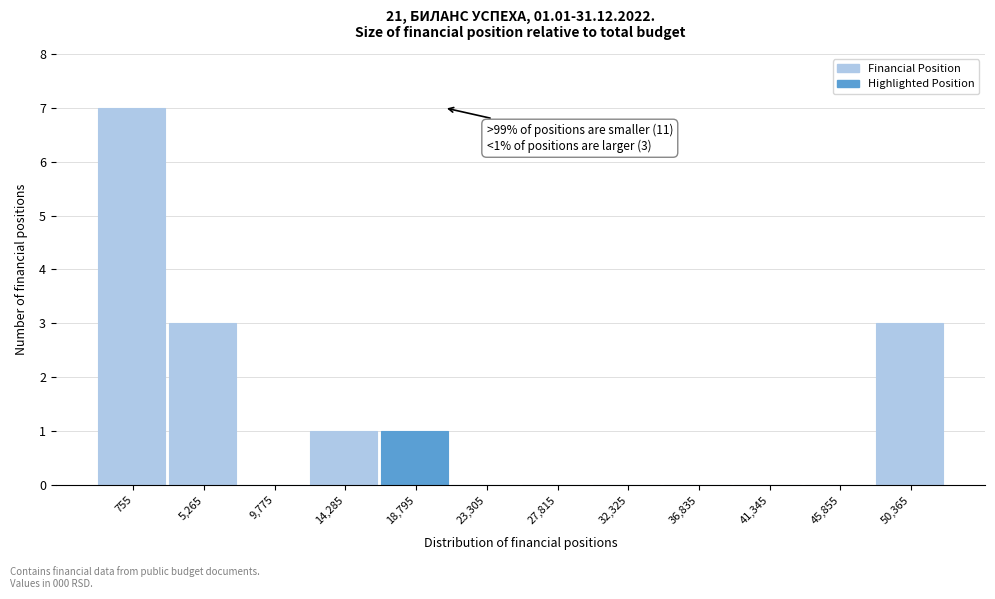

Reading left to right, what are all the values shown in this chart?

755=7	5,265=3	9,775=0	14,285=1	18,795=1	23,305=0	27,815=0	32,325=0	36,835=0	41,345=0	45,855=0	50,365=3